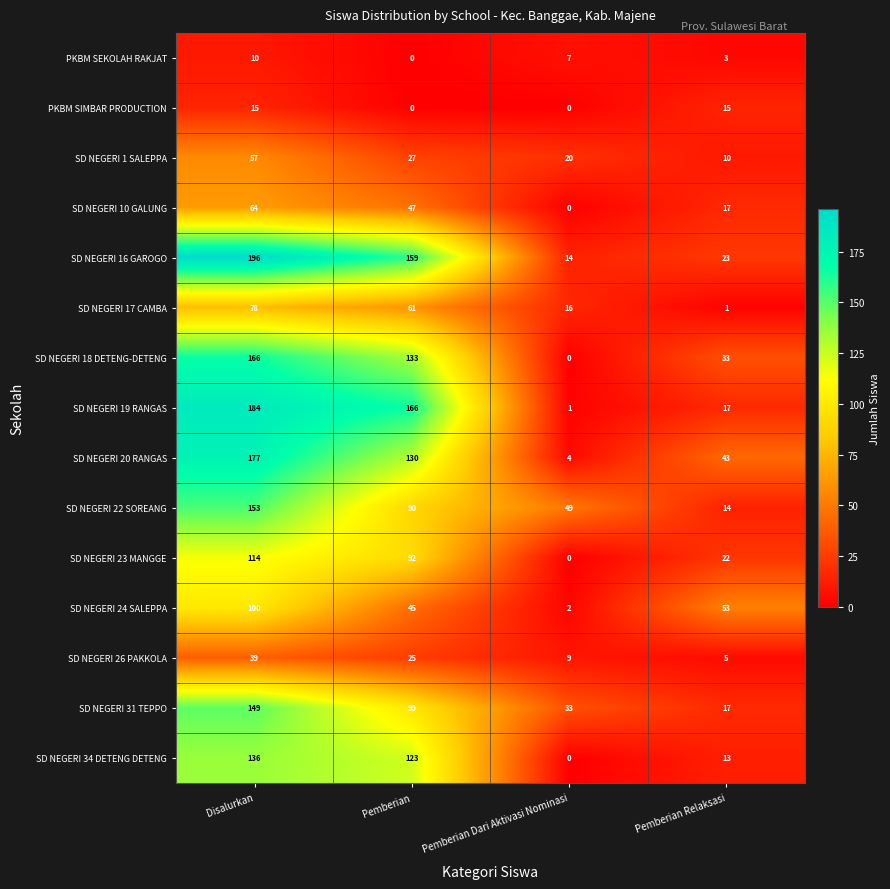

What is the difference between the SD NEGERI 26 PAKKOLA values at Pemberian Dari Aktivasi Nominasi and Pemberian Relaksasi?

4